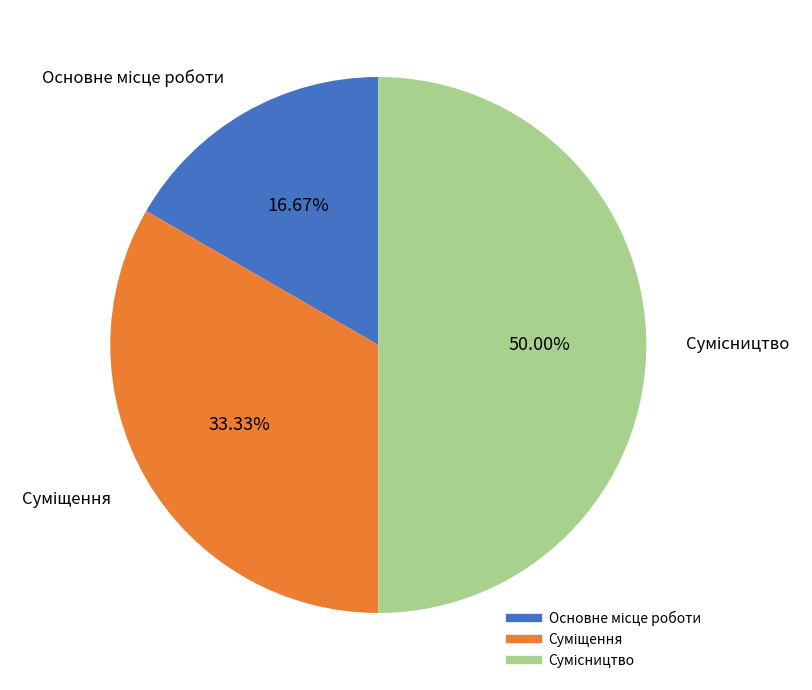

What percentage is NOT represented by Основне місце роботи?

83.3%